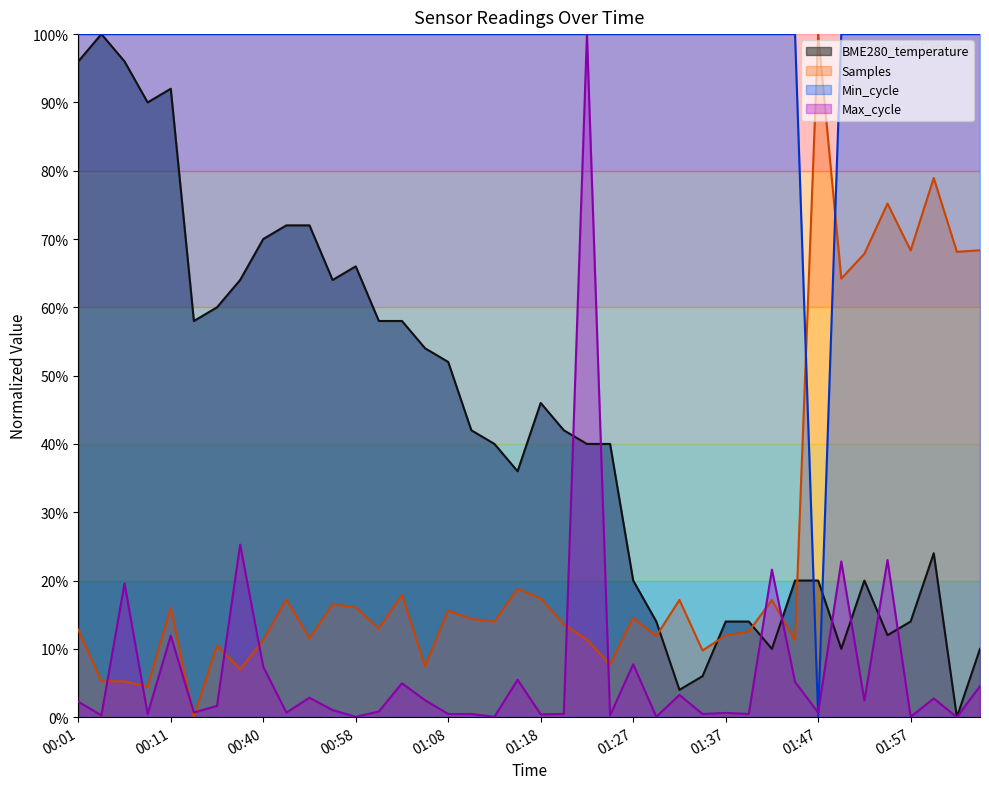

How many distinct data groups are displayed?

4